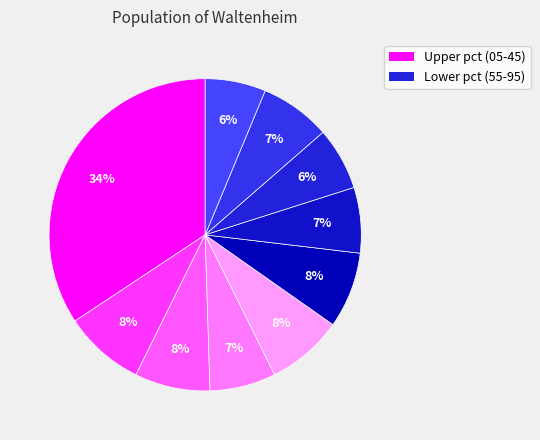

Is there a majority slice in this chart?

No